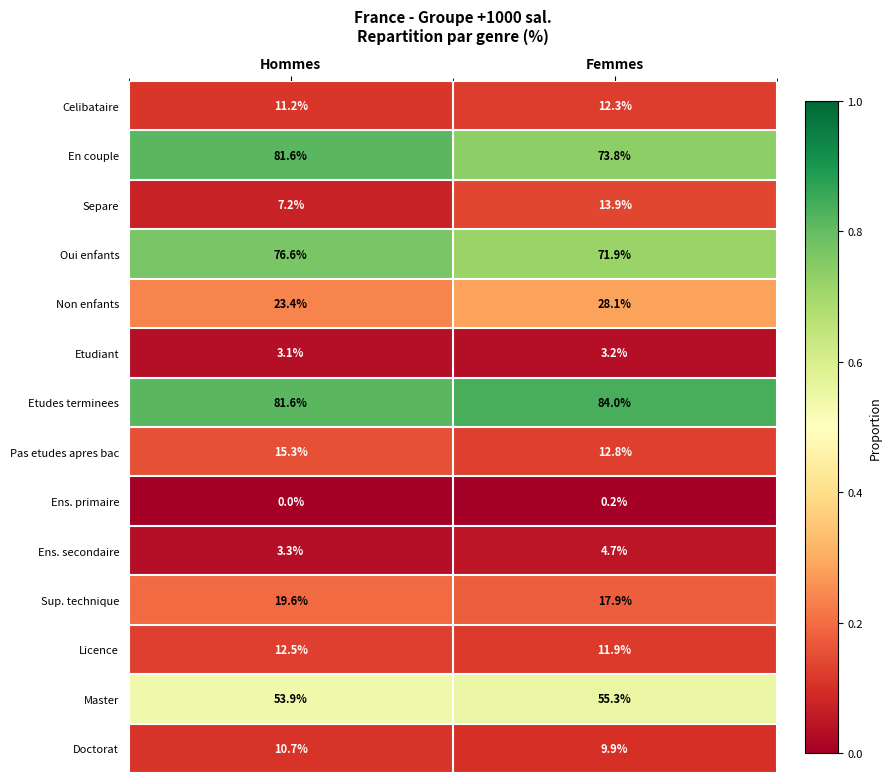

Which series changed the most between Hommes and Femmes?

En couple